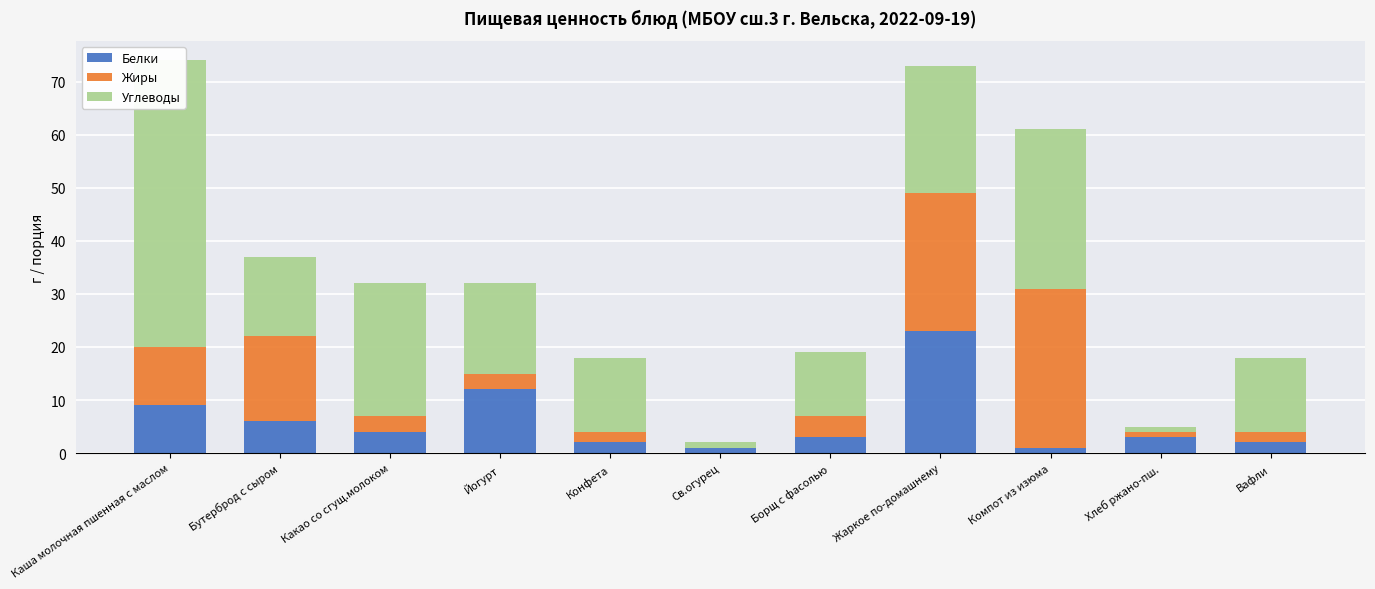

Where does the Белки series first go above 3?

Каша молочная пшенная с маслом